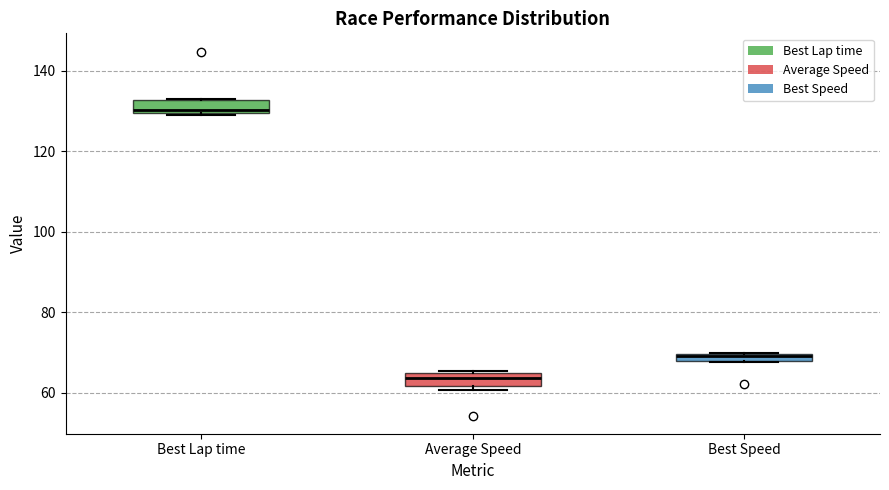

Which box's median line is the lowest?

Average Speed